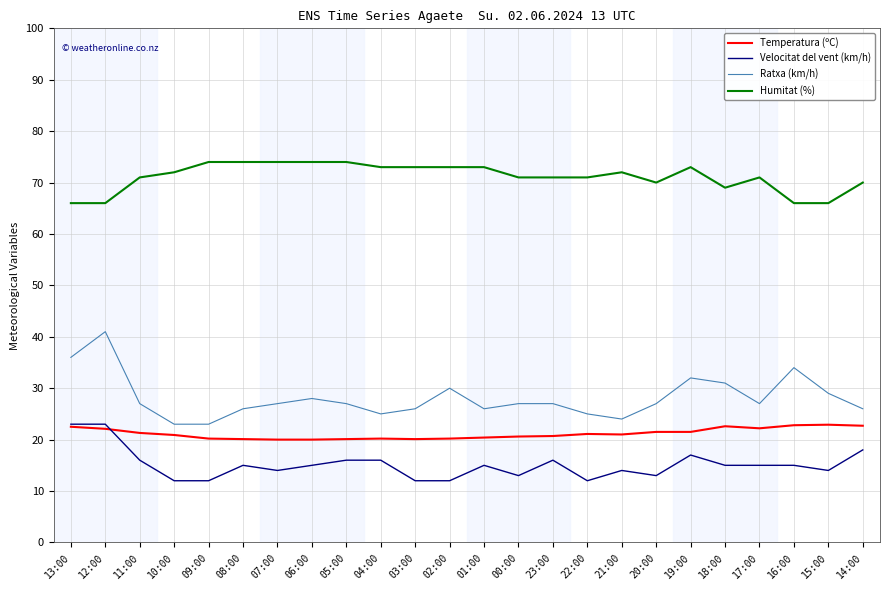

Does the chart display data point markers on the line(s)?

No